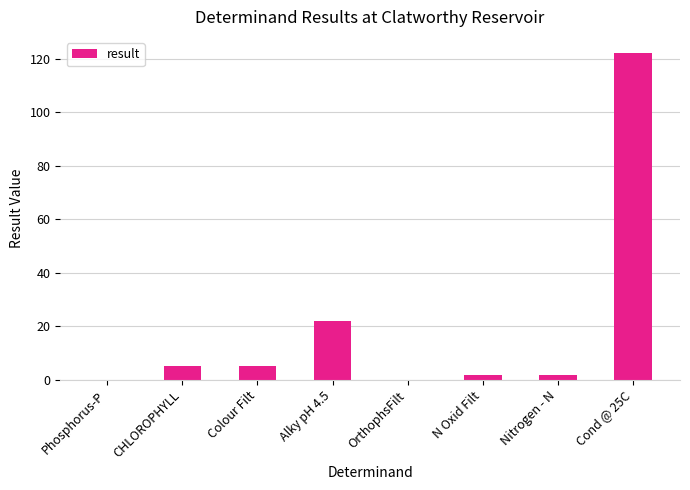

What is the sum of all values?

157.9